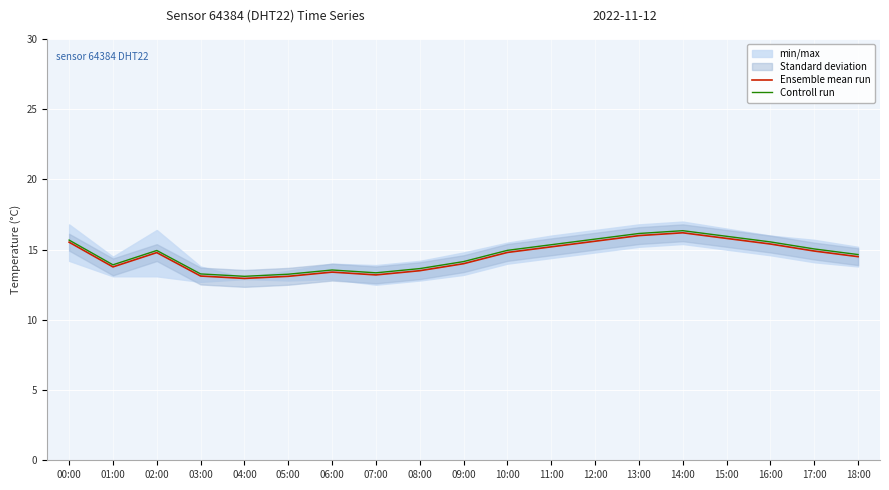

What is the highest value of the Controll run series?

16.3